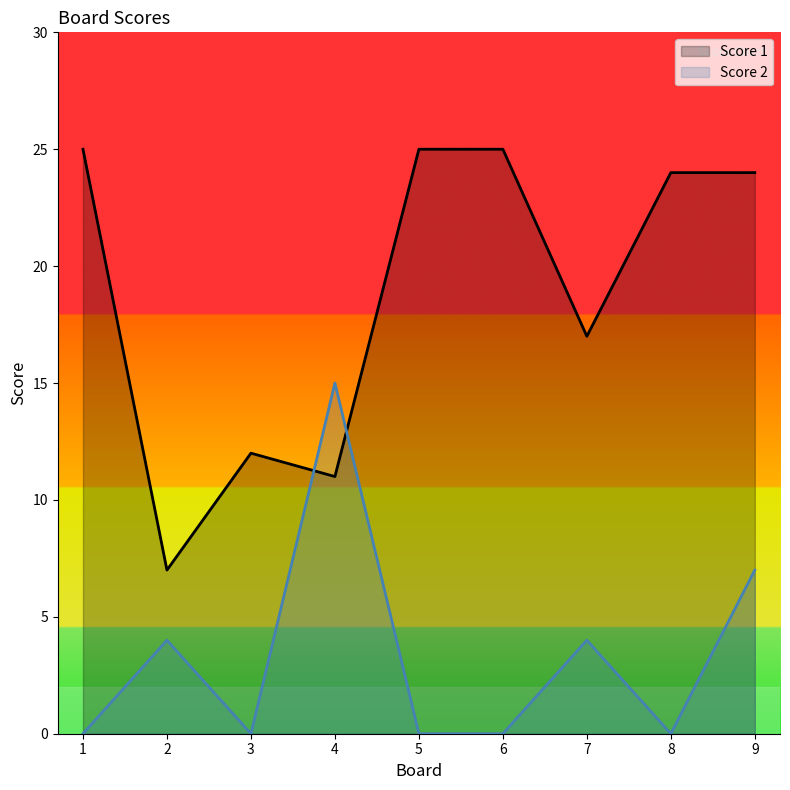

At how many categories does at least one series exceed 2?

9